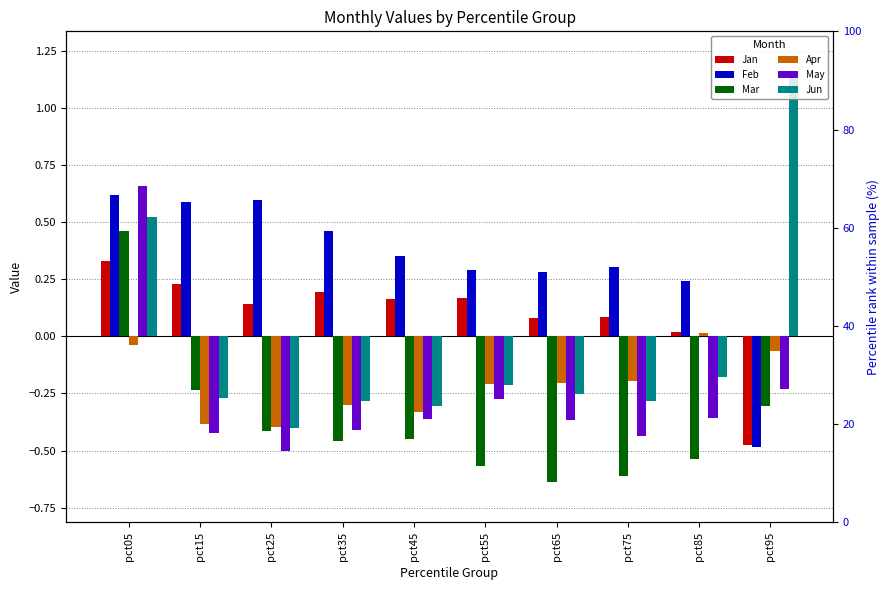

What is the average value of the Jan series?

0.1